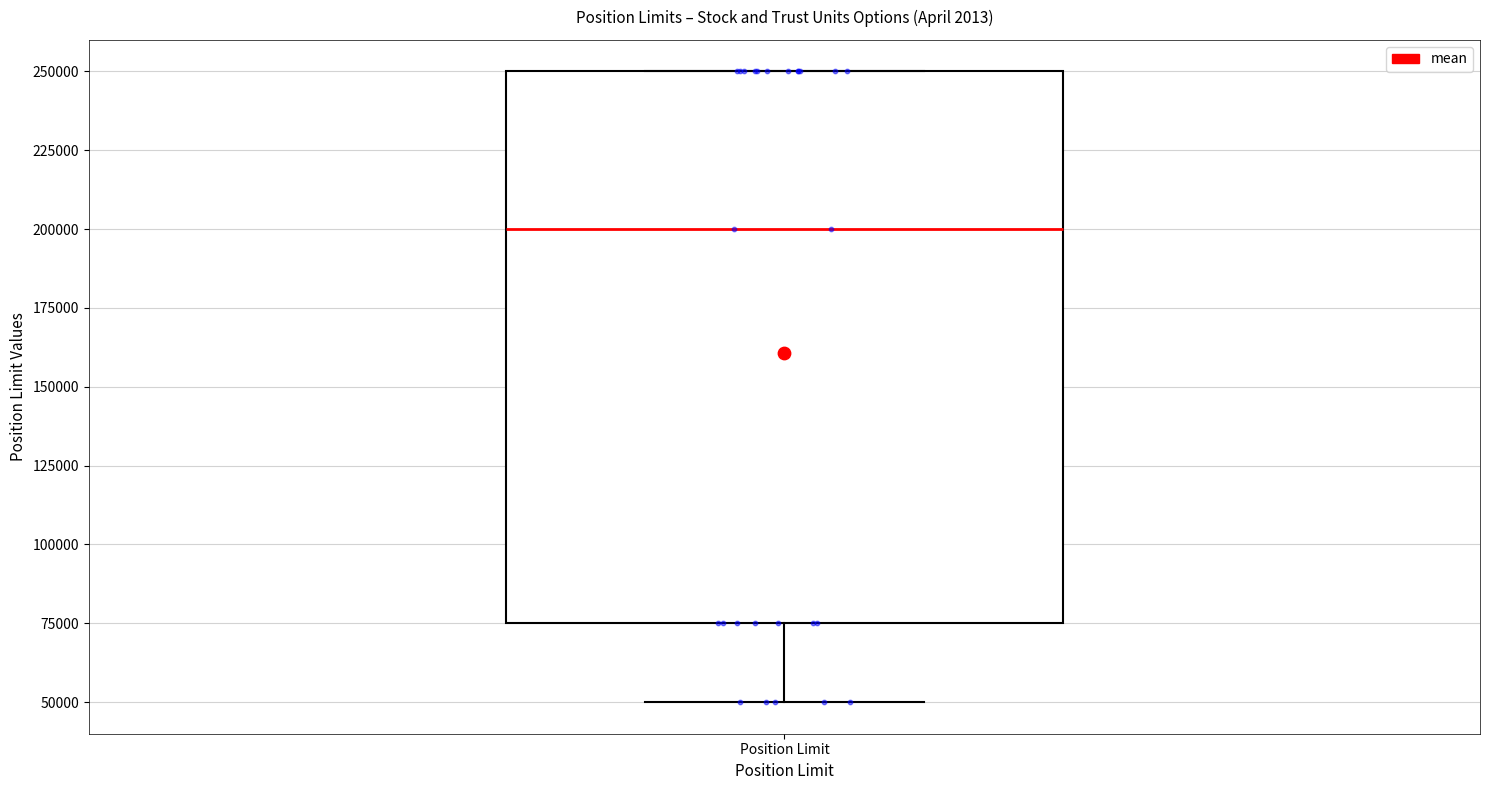

Transcribe this box plot: give where the median line is, the range the box spans, and where the two whiskers end, as read against the y-axis. The values are not printed on the chart, so give them approximately, as read against the axis.

median 200000, box 75000 to 250000, whiskers 50000 to 250000